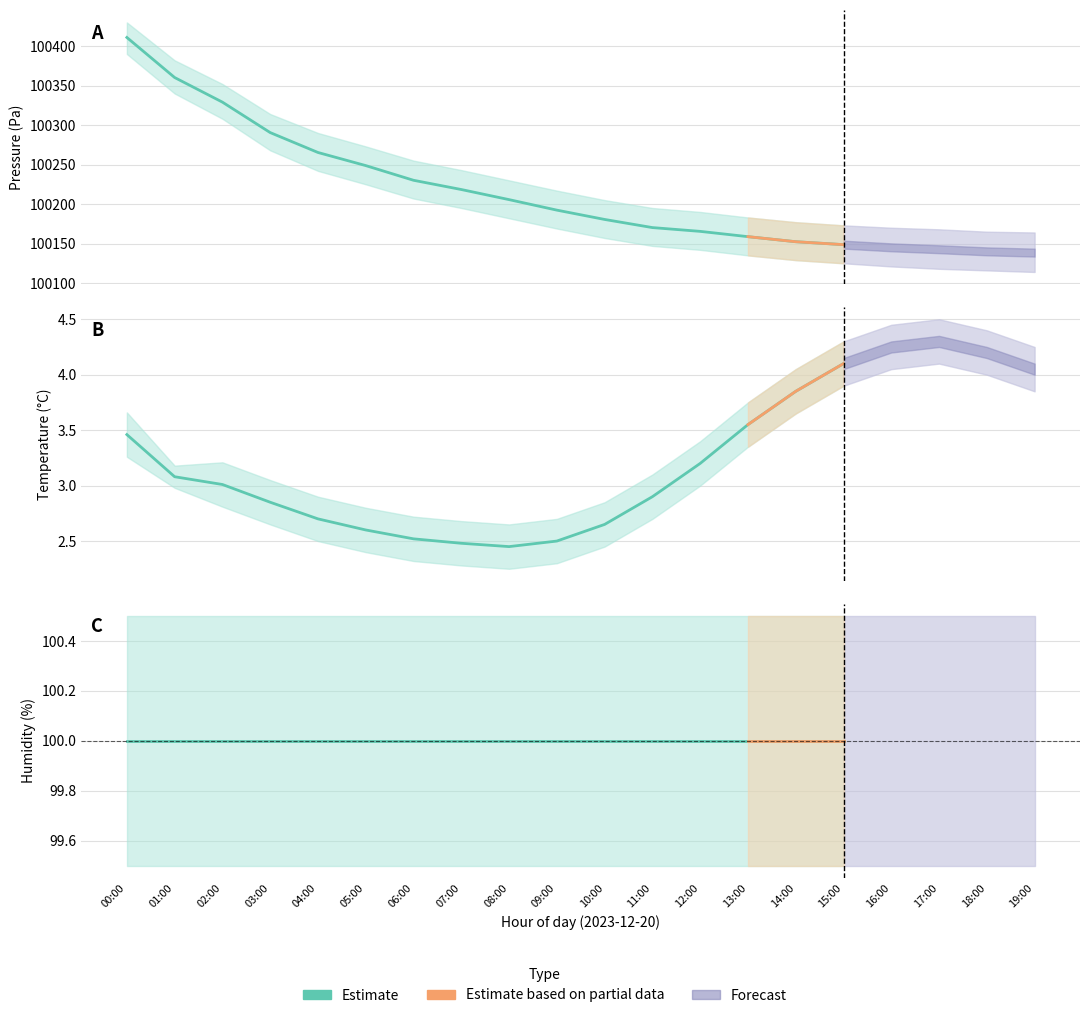

Is this an area chart (filled region under the line)?

No